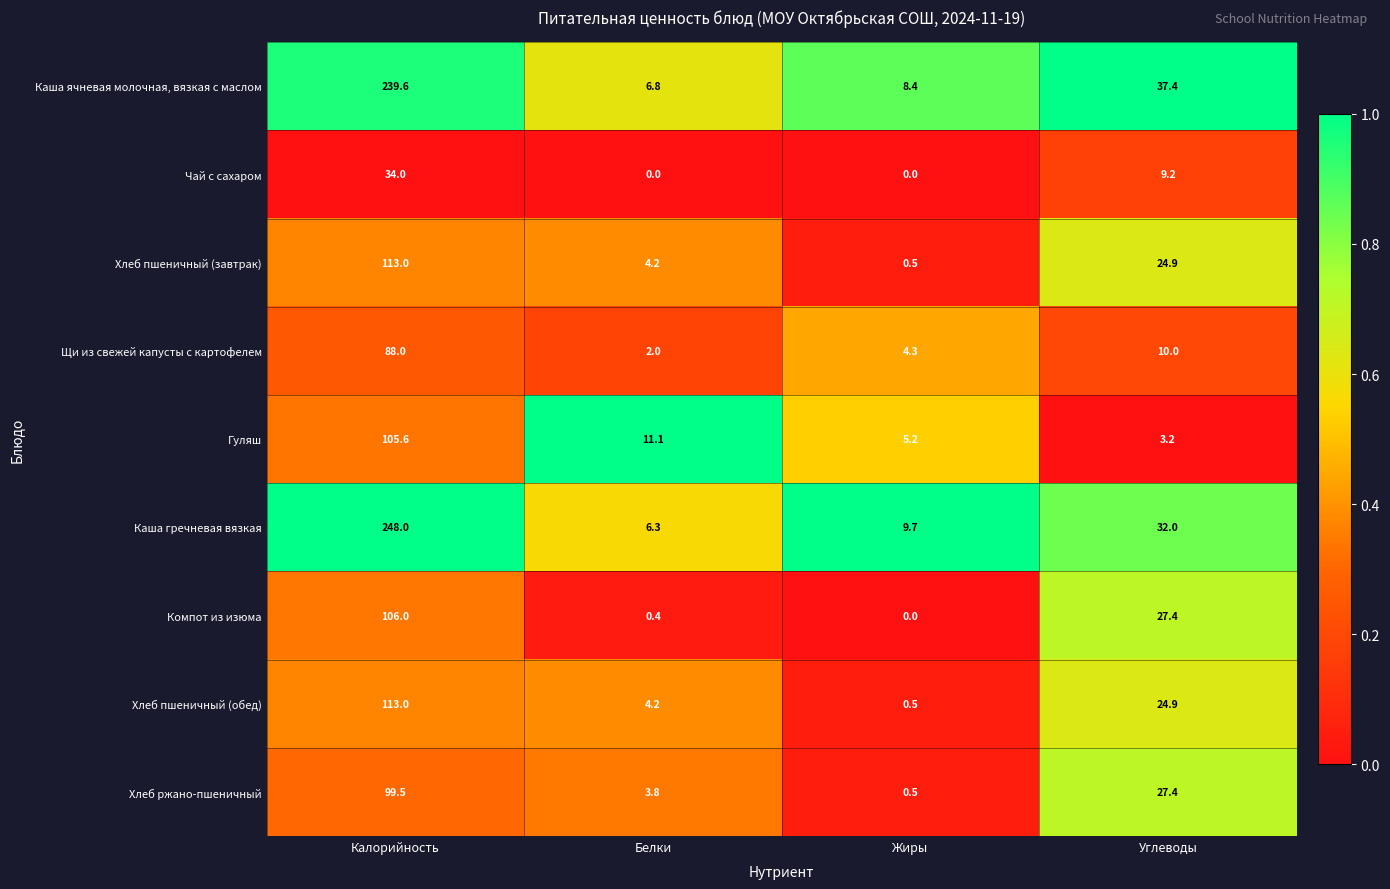

At which category is the sum across all series the highest?

Калорийность